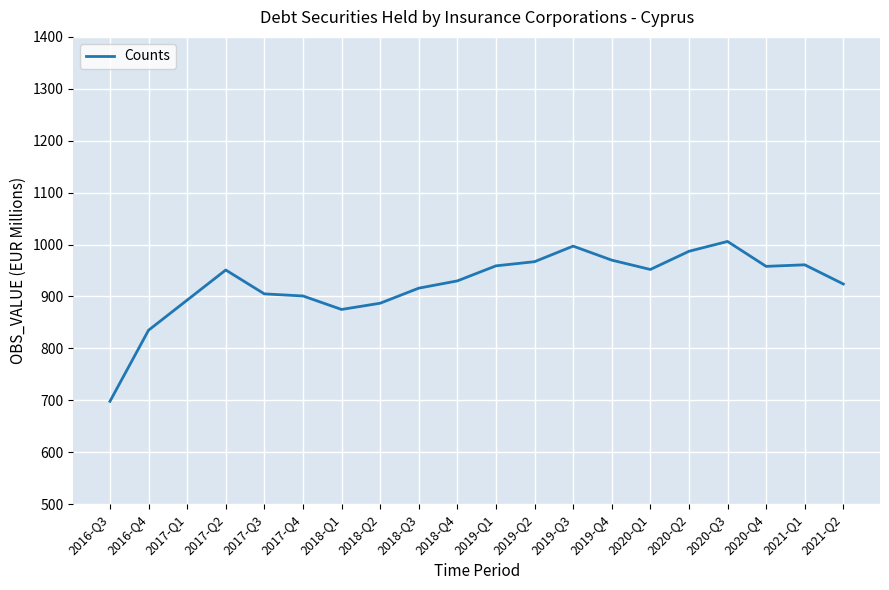

What is the ratio of the value at 2017-Q4 to the value at 2020-Q1?

0.9